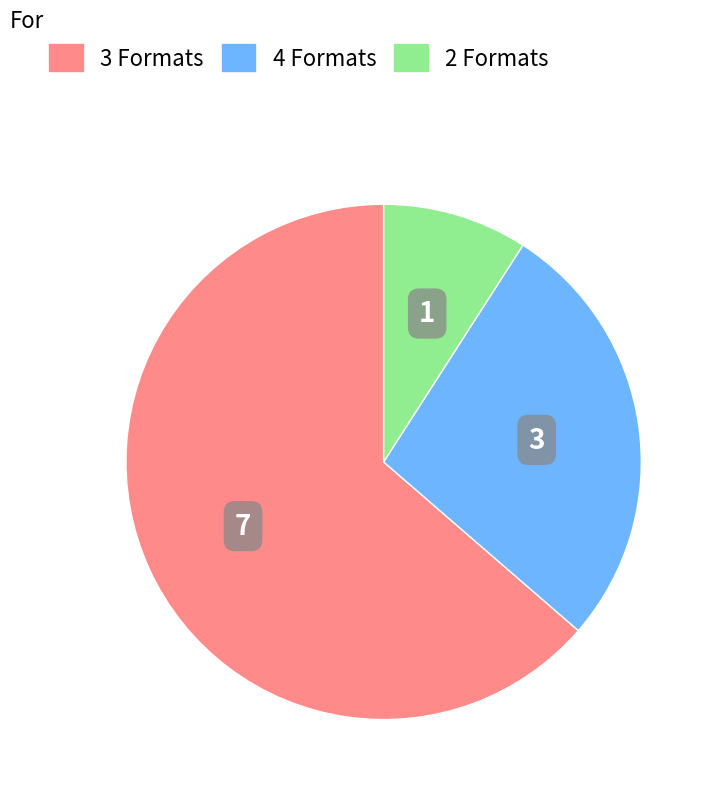

Is there any slice that represents more than half of the pie?

Yes